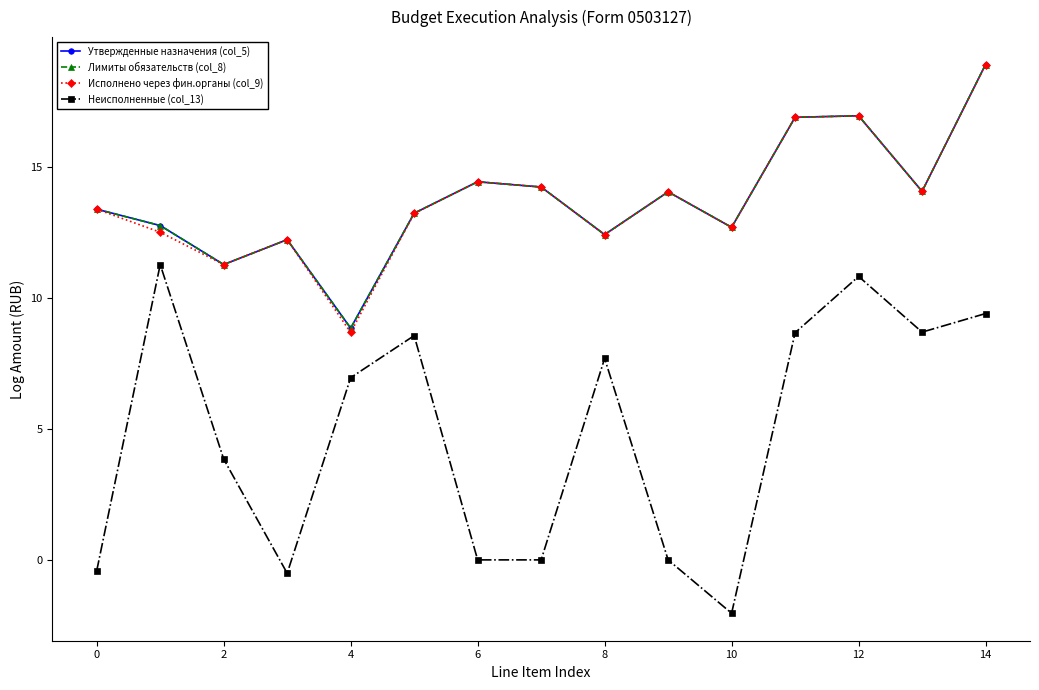

Is this an area chart (filled region under the line)?

No